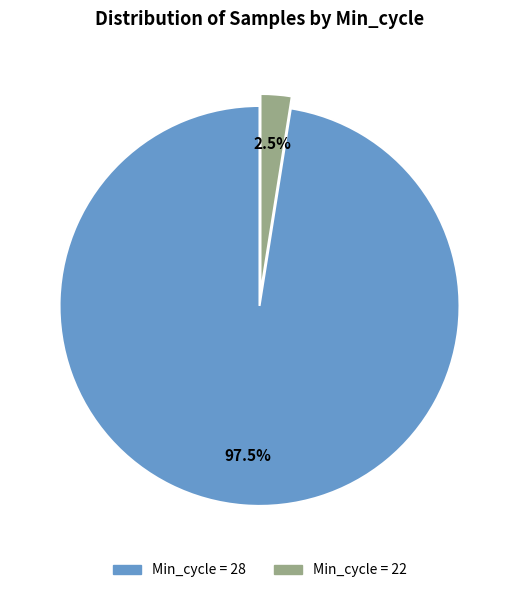

How many segments does this pie chart have?

2